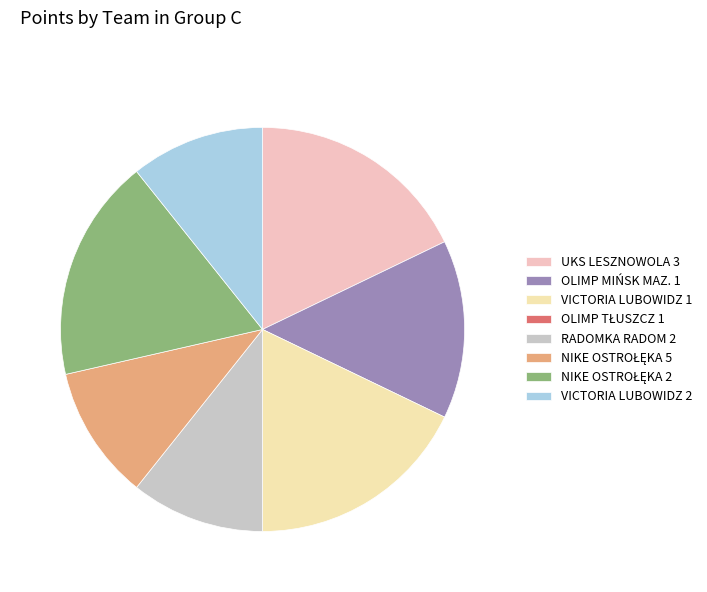

Does any single category account for the majority?

No